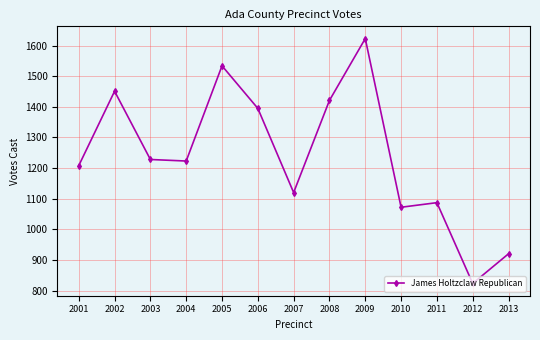

How many values are below 1223?

6